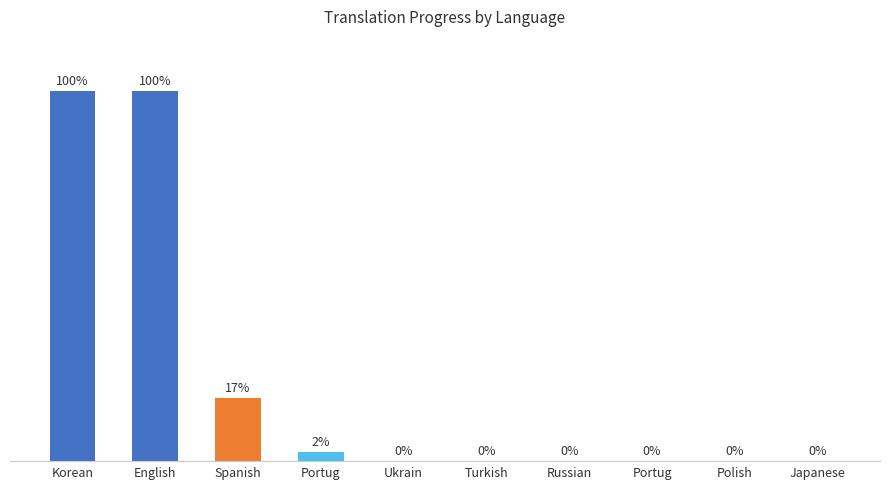

Is it true that the value at Korean is 133.9?

False